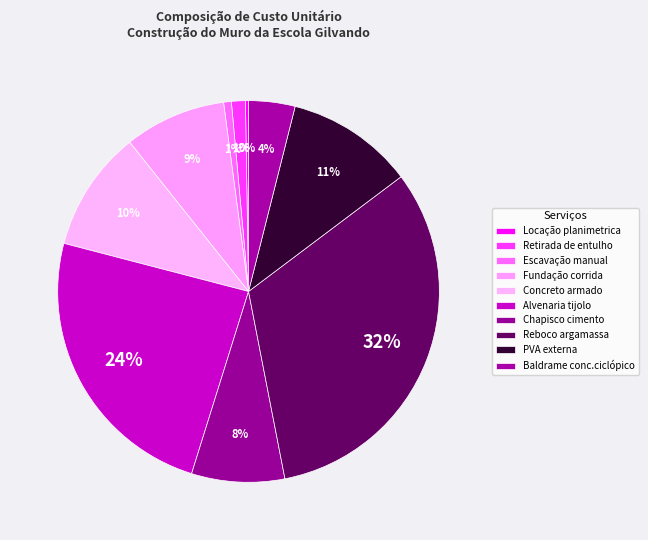

Rank the categories by value from lowest to highest.

Locação planimetrica, Escavação manual, Retirada de entulho, Baldrame conc.ciclópico, Chapisco cimento, Fundação corrida, Concreto armado, PVA externa, Alvenaria tijolo, Reboco argamassa